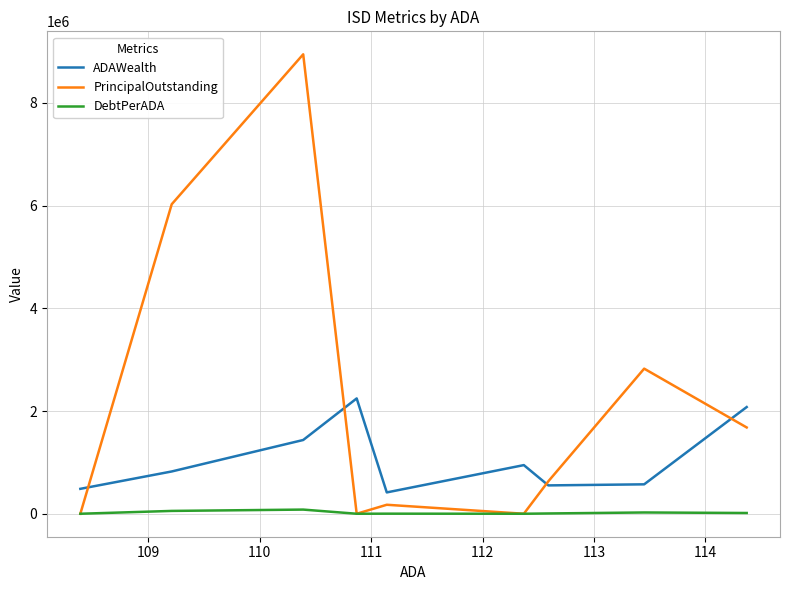

List the series in order of their peak value, highest first.

PrincipalOutstanding, ADAWealth, DebtPerADA